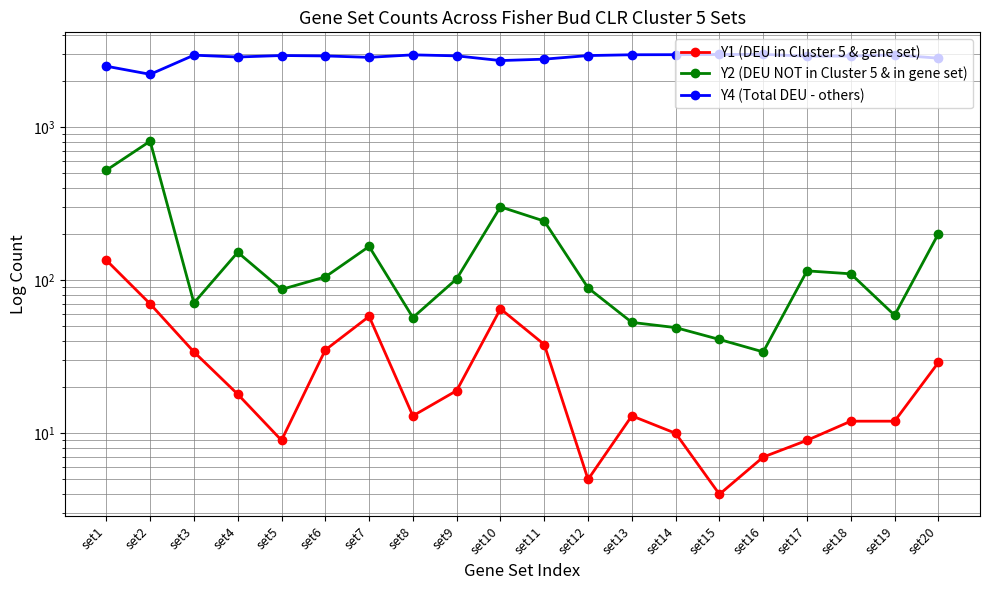

What is the total value across all series at set14?

3026